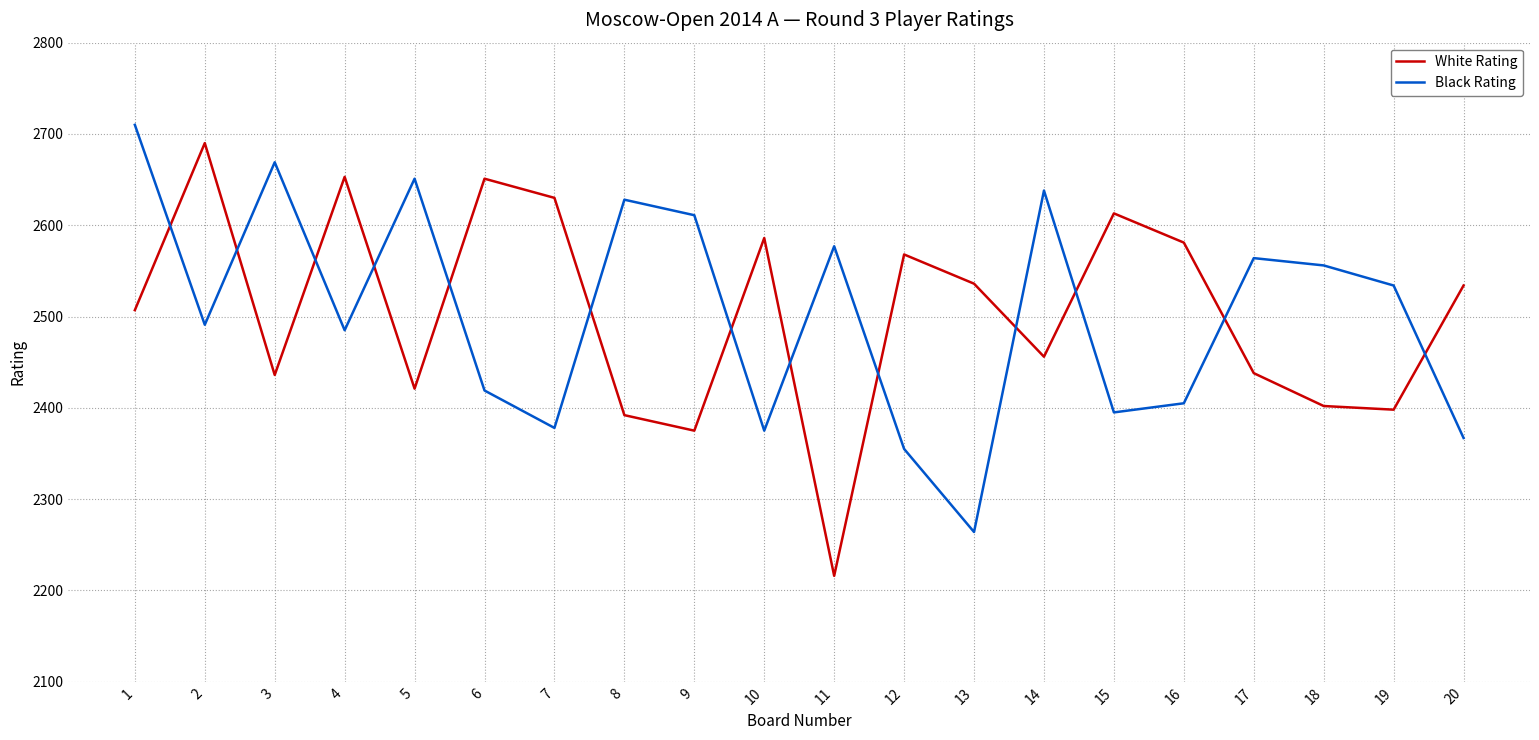

At which category is the sum across all series the highest?

1